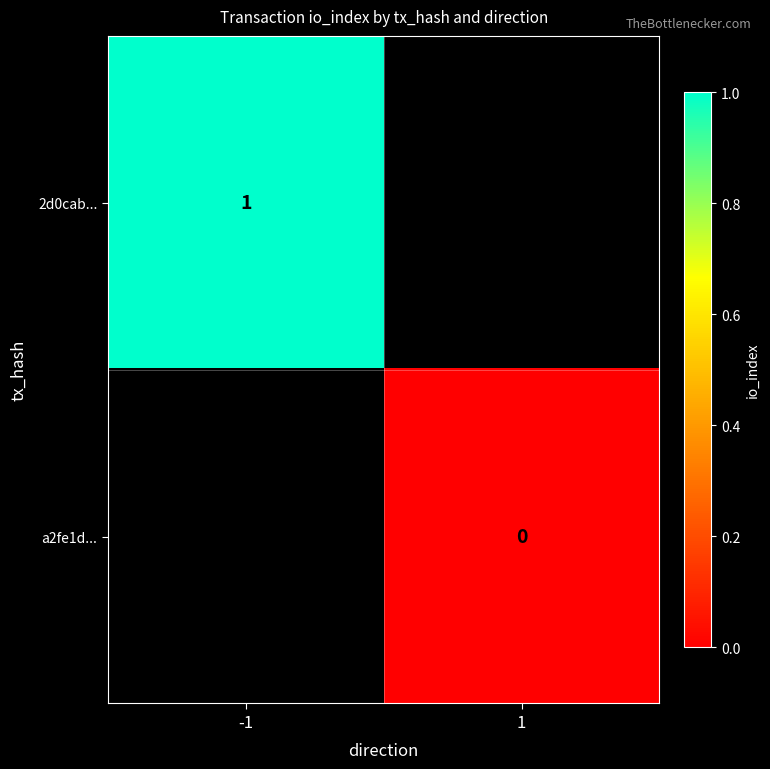

Is it true that 2d0cab... equals 1 at -1?

True